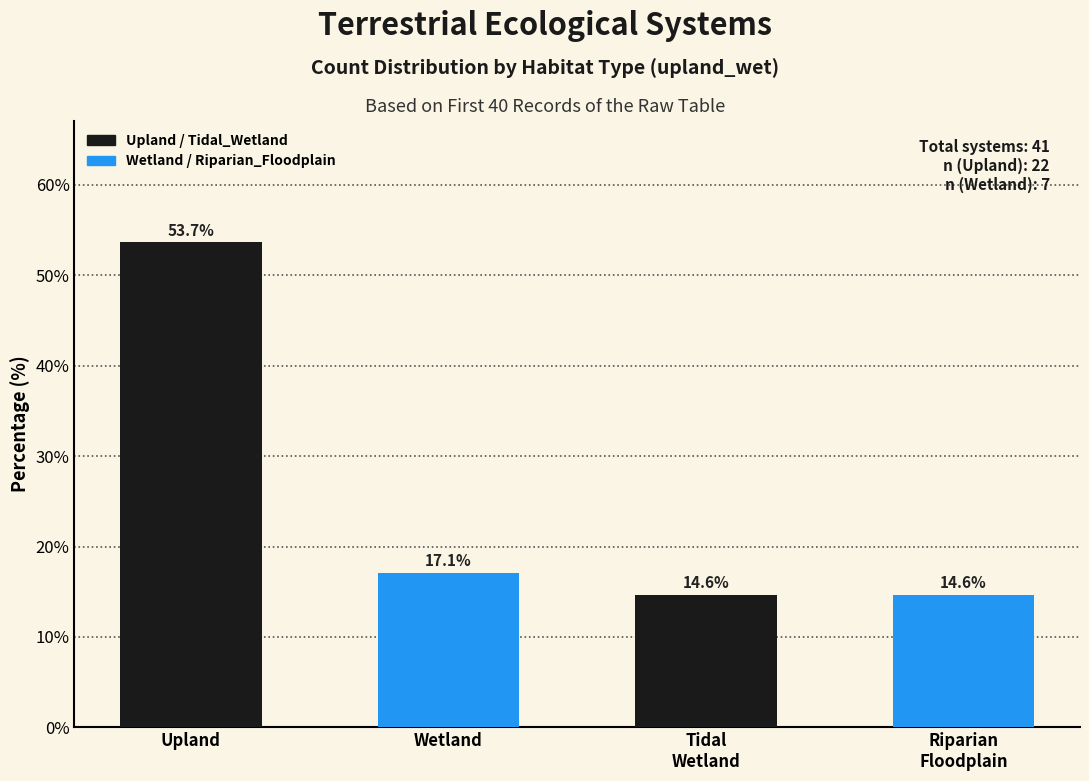

What is the difference between the maximum and minimum values?

39.0